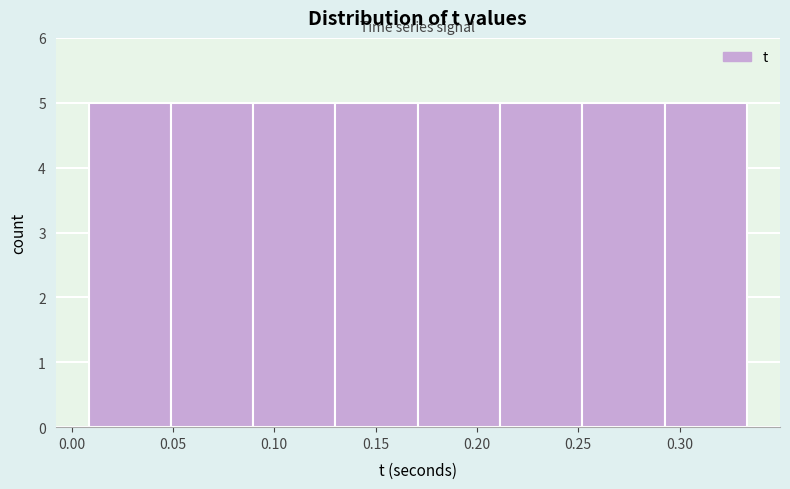

What is the height of the bar covering 0.130 to 0.170 on the x-axis? Neither the bar edges nor the heights are printed on the chart, so give them approximately, as read against the axes.

5